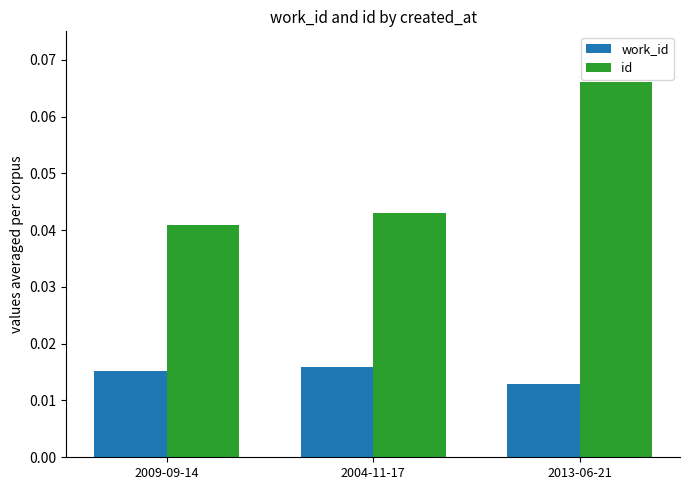

At which label does work_id reach its minimum?

2013-06-21